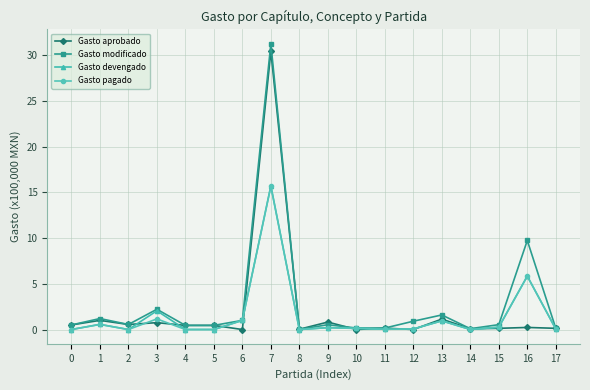

Which series changed the most between 3 and 16?

Gasto modificado